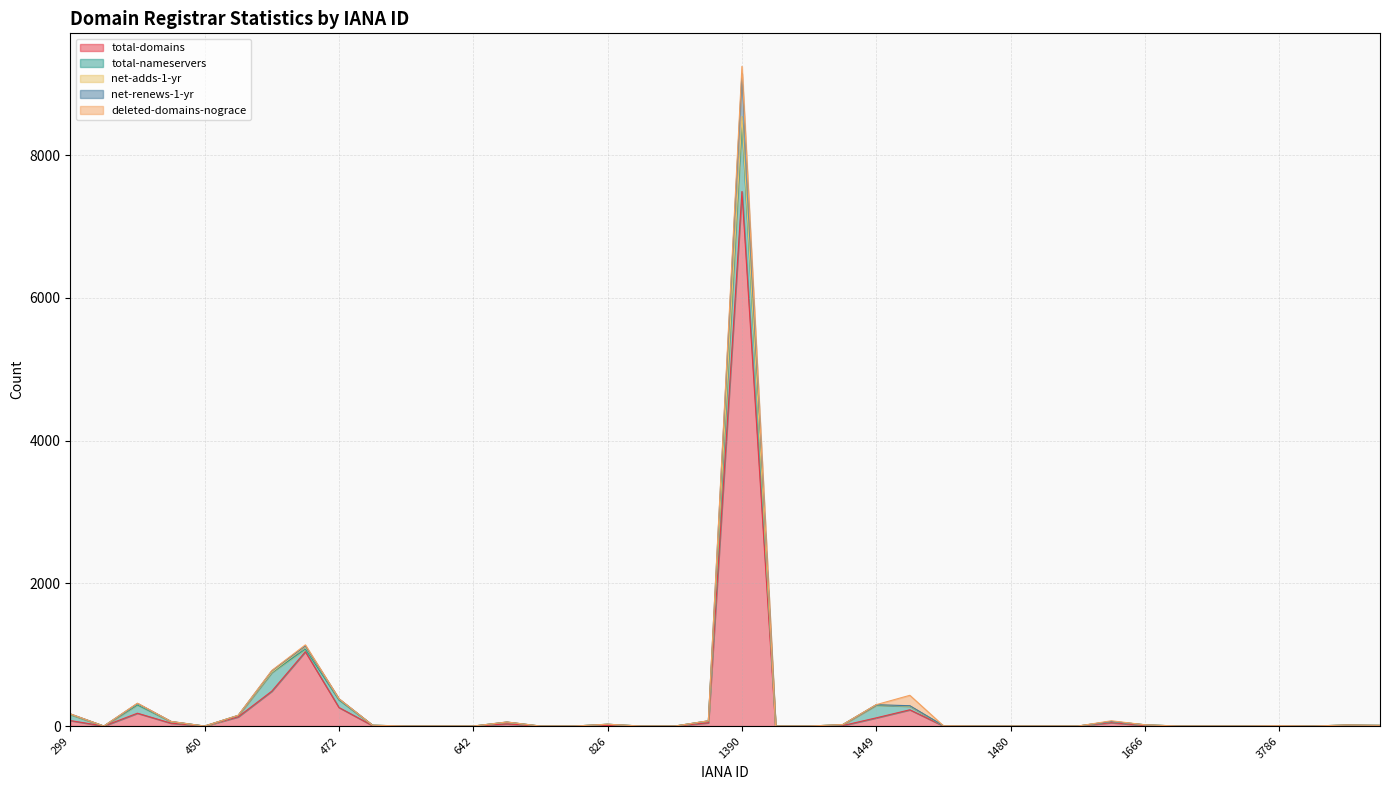

True or false: net-renews-1-yr and deleted-domains-nograce intersect in this chart.

False